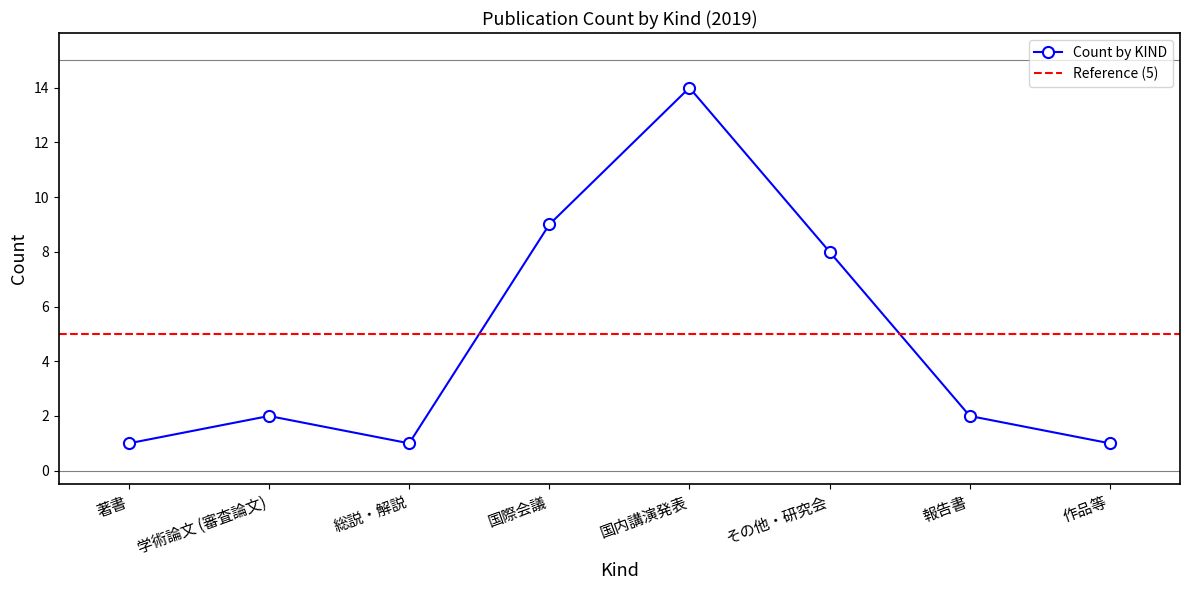

What is the value of the Count by KIND point at the 5th from the left?

14